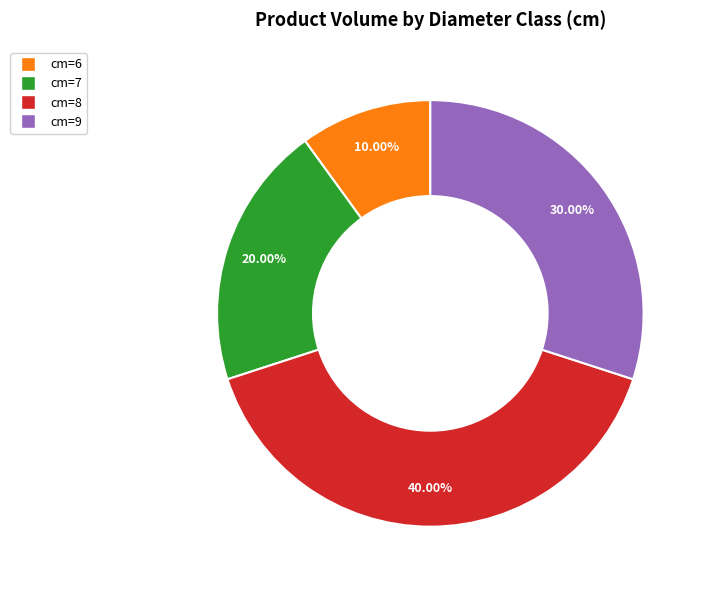

Is there any slice that represents more than half of the pie?

No